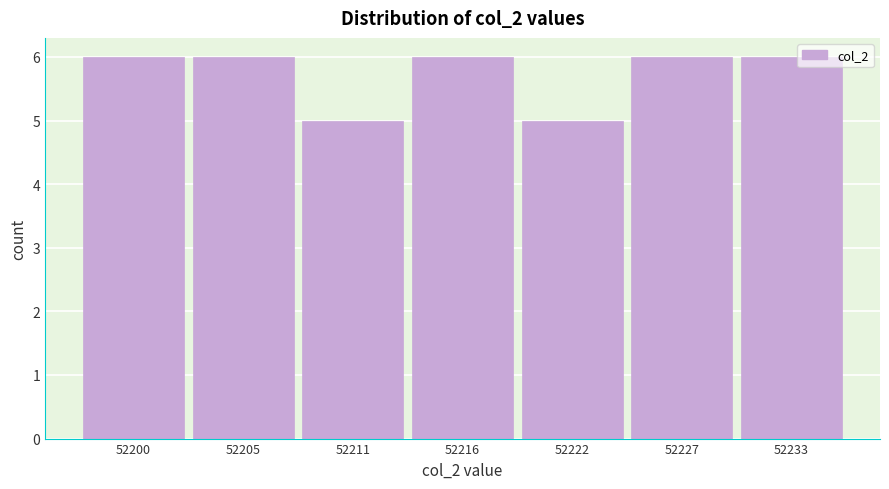

Reading right to left, transcribe all the data shown in this chart.

52233=6	52227=6	52222=5	52216=6	52211=5	52205=6	52200=6